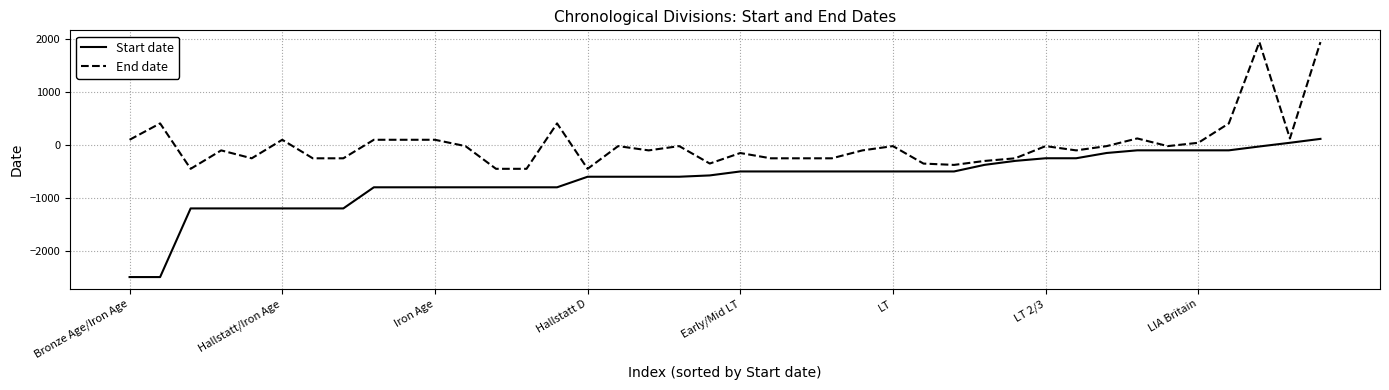

What is the highest value of the Start date series?

117